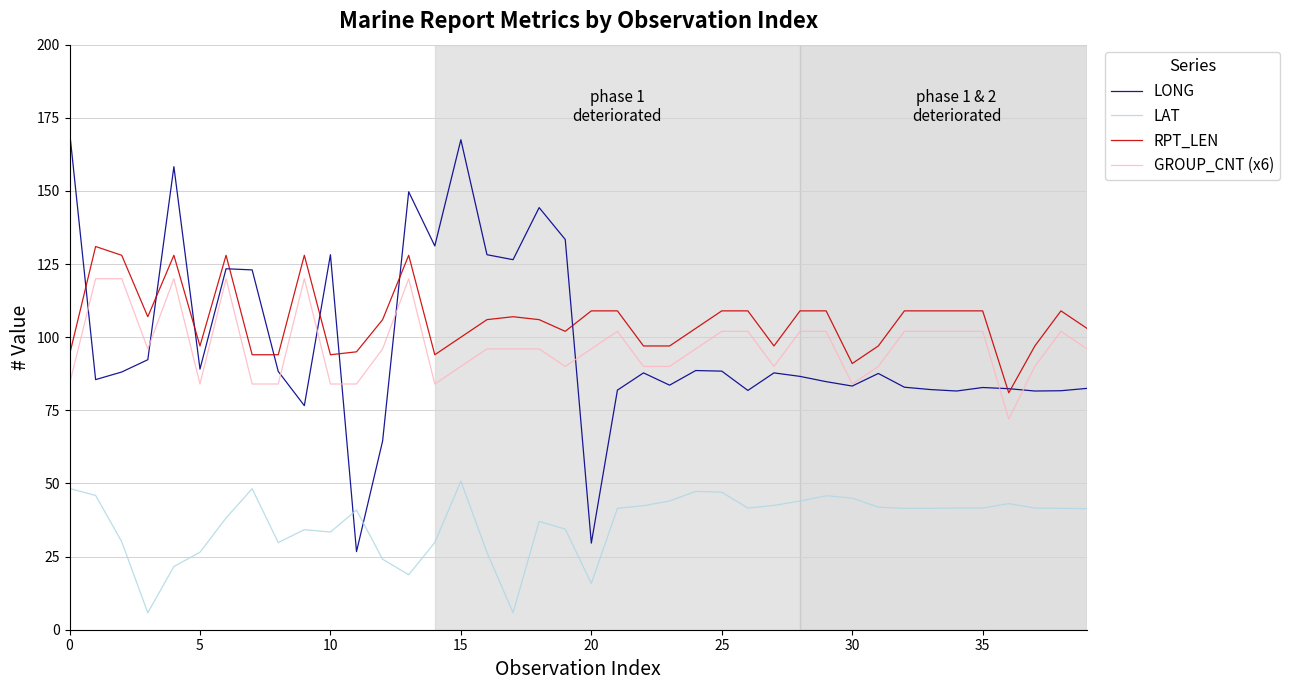

What is the smallest value displayed?

5.8